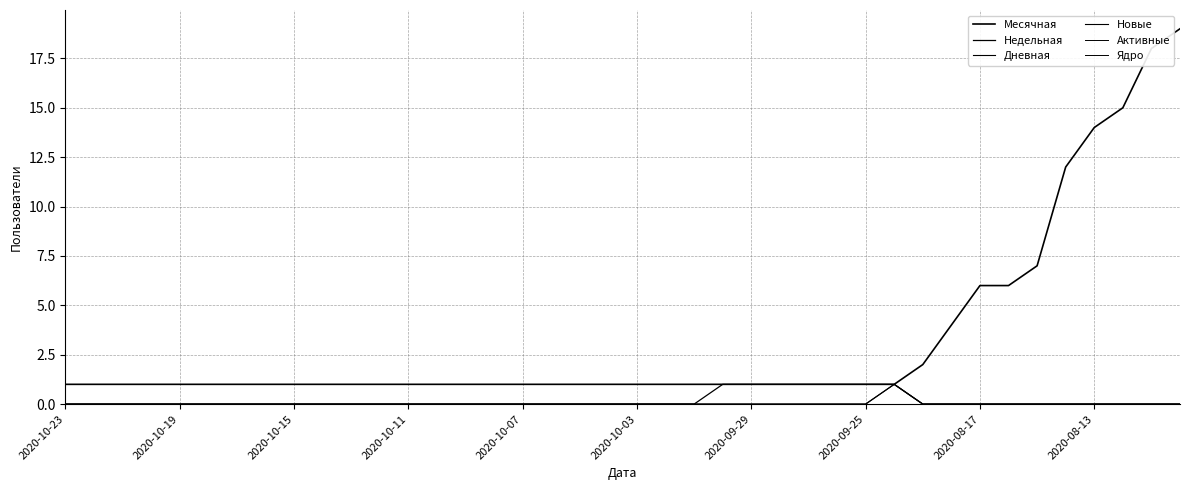

Which category has the lowest value in the Новые series?

2020-10-23